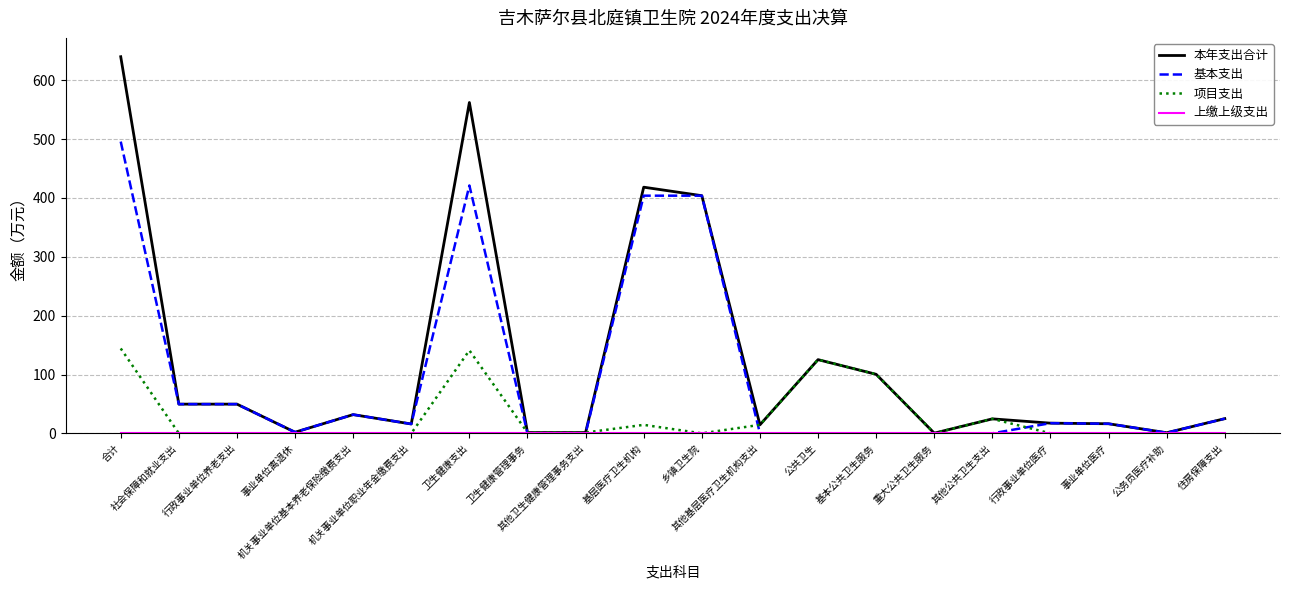

At which label does 本年支出合计 reach its peak?

合计